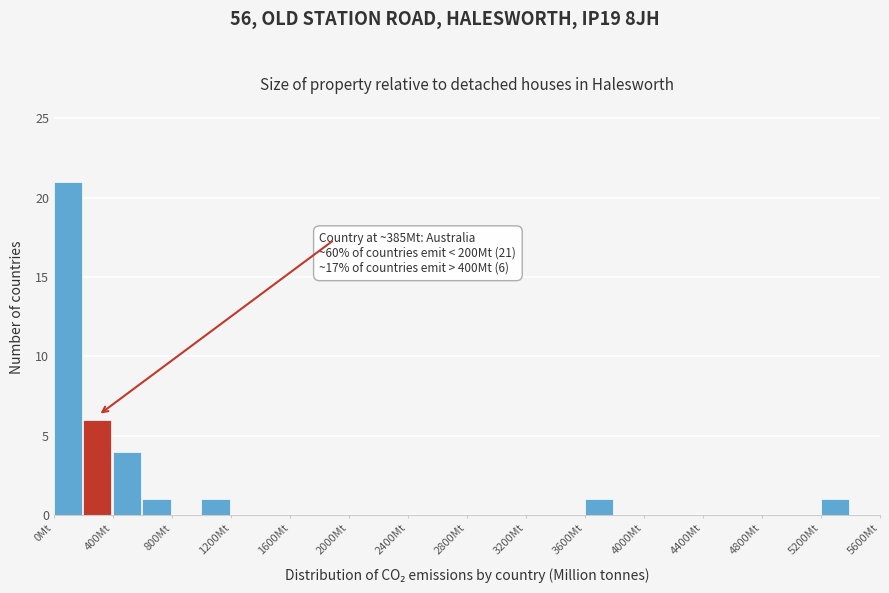

Which range on the x-axis has the tallest bar?

0 to 200